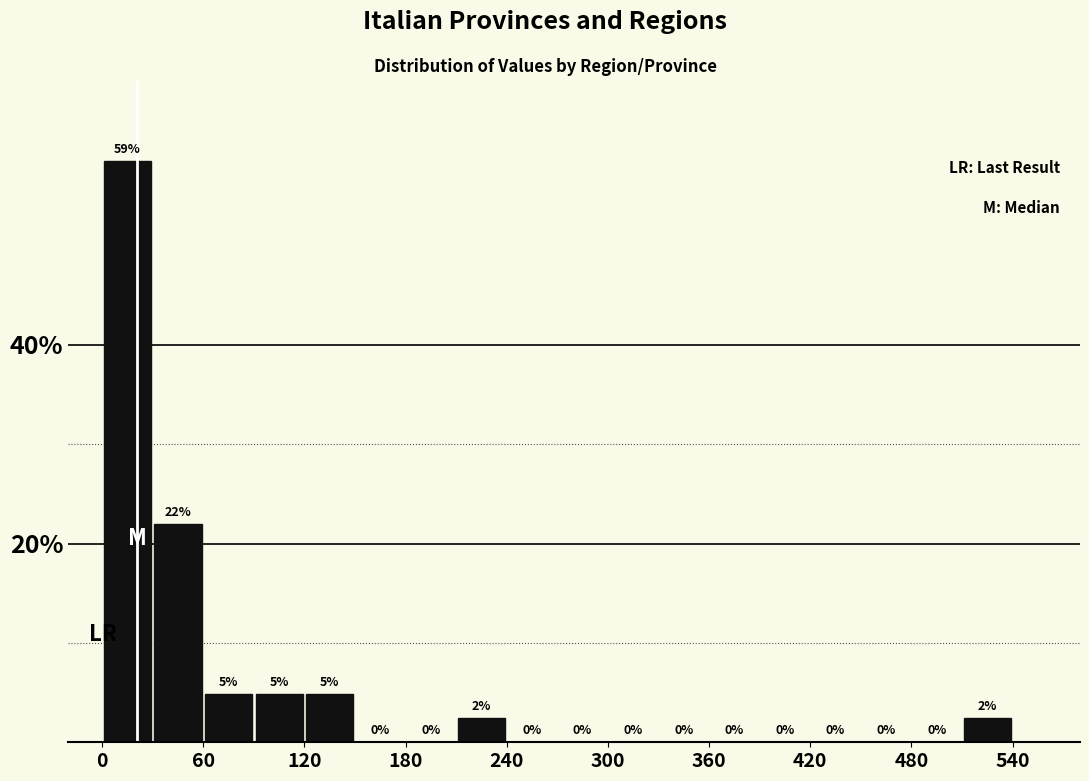

Read against the x-axis, roughly where is the centre of the tallest bar?

20